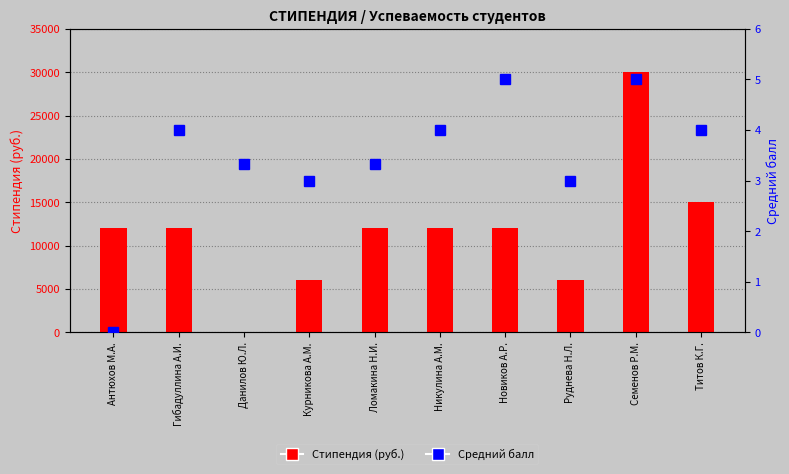

What is the sum of all Стипендия (руб.) values?

117000.0